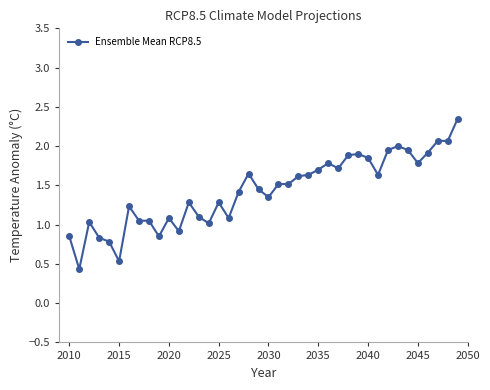

True or false: the data has more than 1 interior local peaks.

True